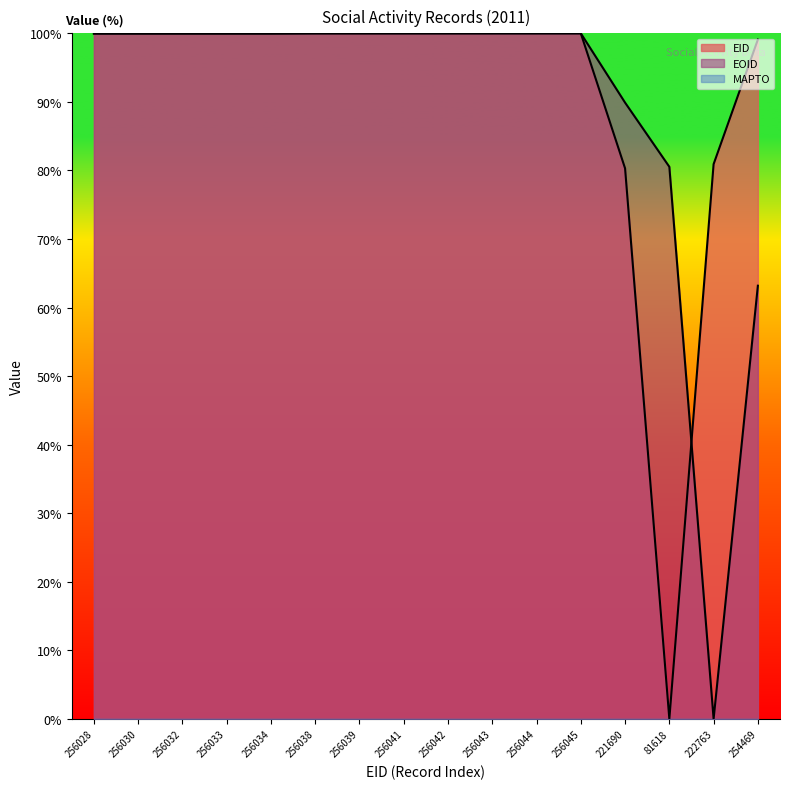

The value of EID at 222763 is 80.9. True or false?

True